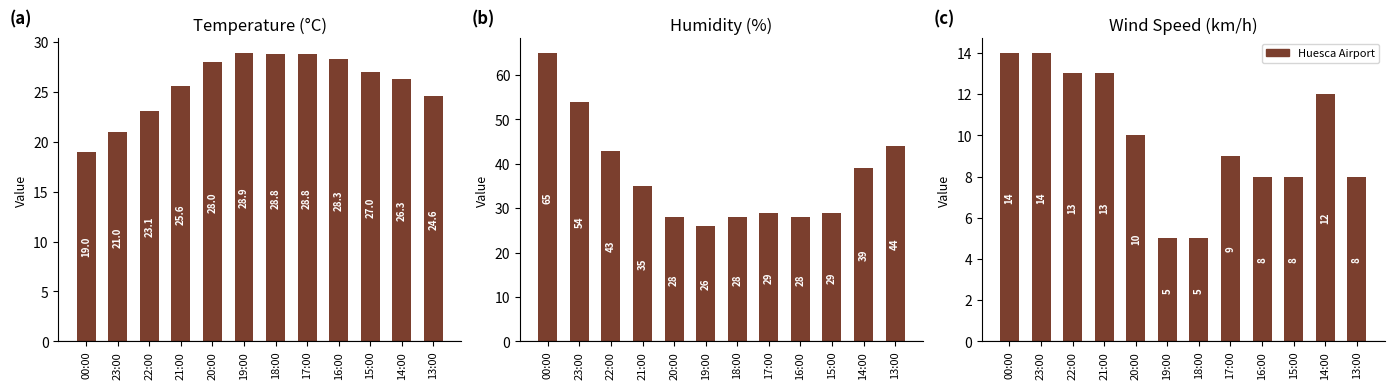

What is the sum of the Wind Speed (km/h) values at 20:00 and 13:00?

18.0